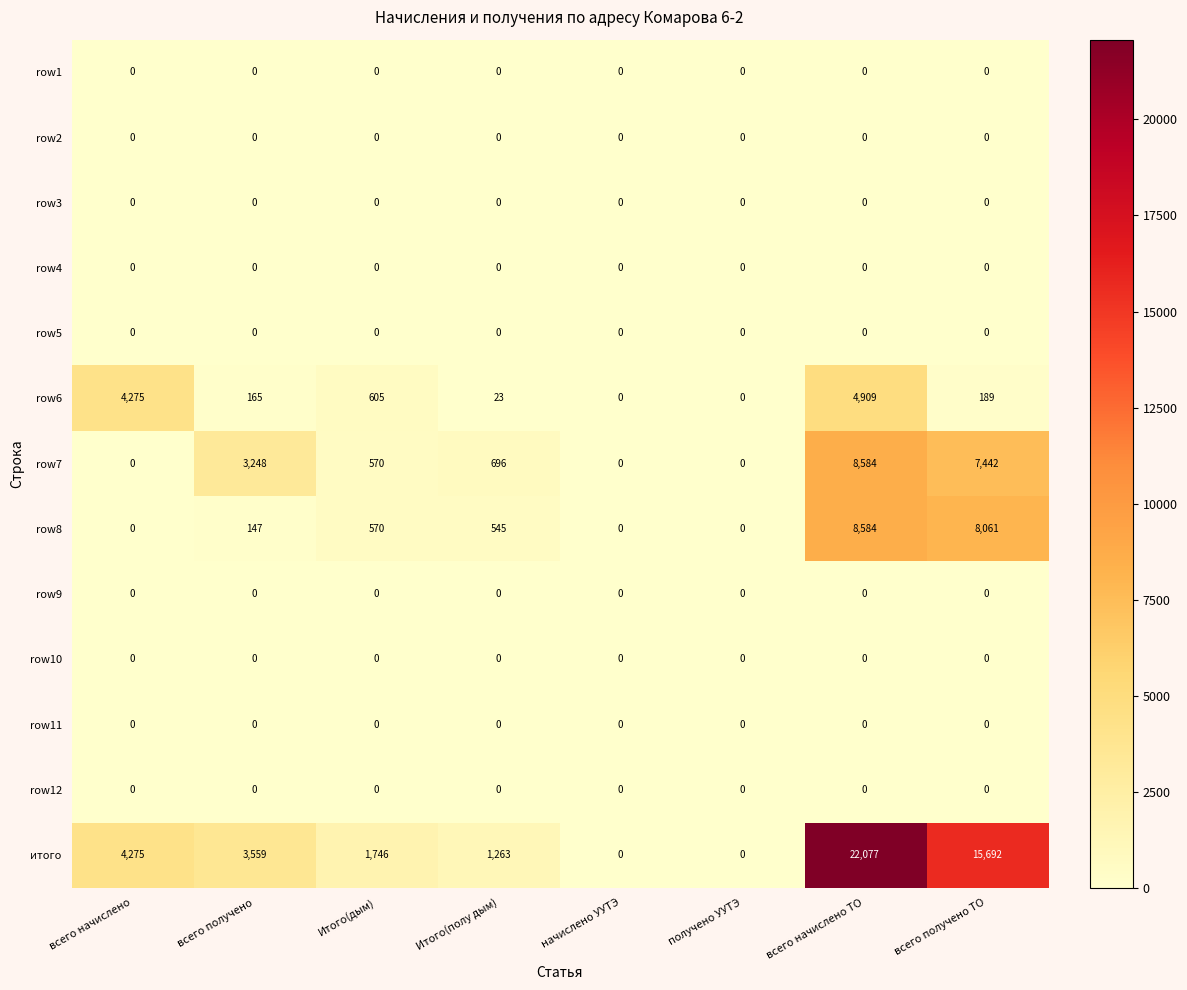

What is the difference between the highest and lowest values at Итого(полу дым)?

1263